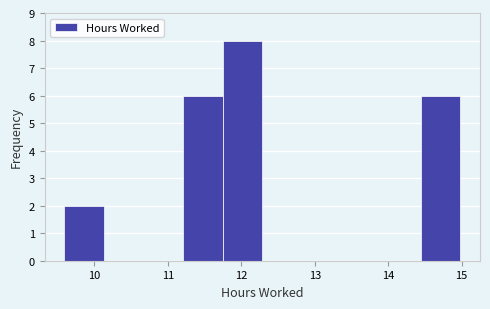

Reading left to right, list every bar in this chart as the range it spans on the x-axis followed by its height. Neither the bar edges nor the heights are printed on the chart, so give them approximately, as read against the axes.

9.6 to 10.1: 2
10.1 to 10.7: 0
10.7 to 11.2: 0
11.2 to 11.7: 6
11.7 to 12.3: 8
12.3 to 12.8: 0
12.8 to 13.4: 0
13.4 to 13.9: 0
13.9 to 14.4: 0
14.4 to 15.0: 6